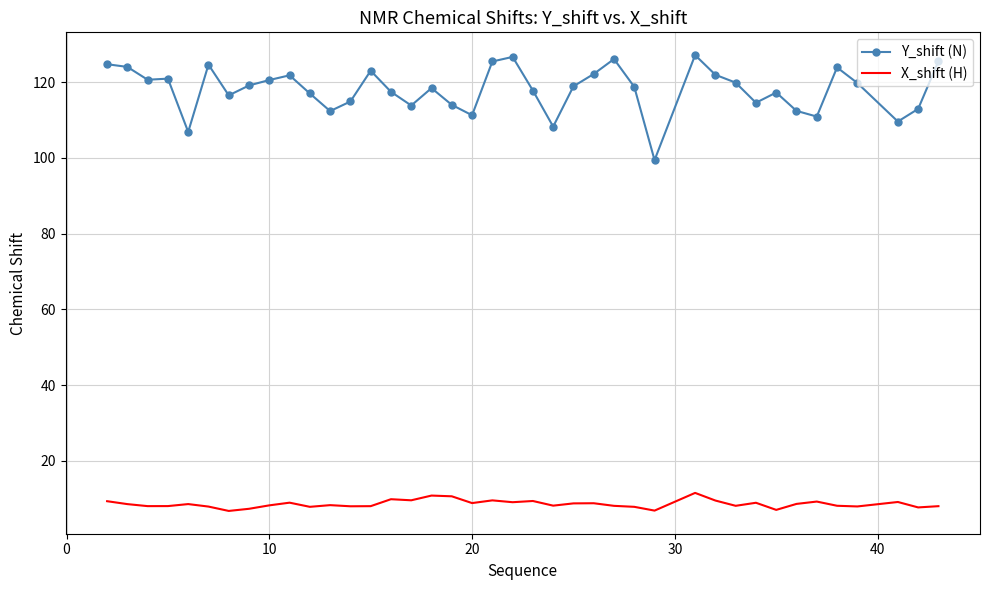

Which series has the largest total across all categories?

Y_shift (N)